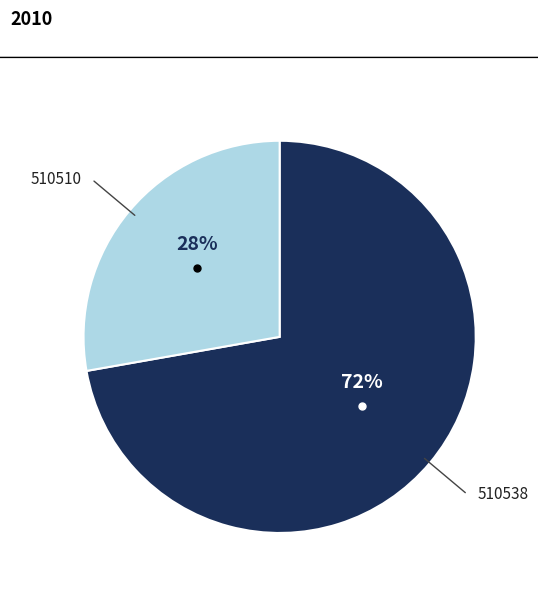

To the nearest percent, what is the difference between the largest and smallest slice percentages?

44%